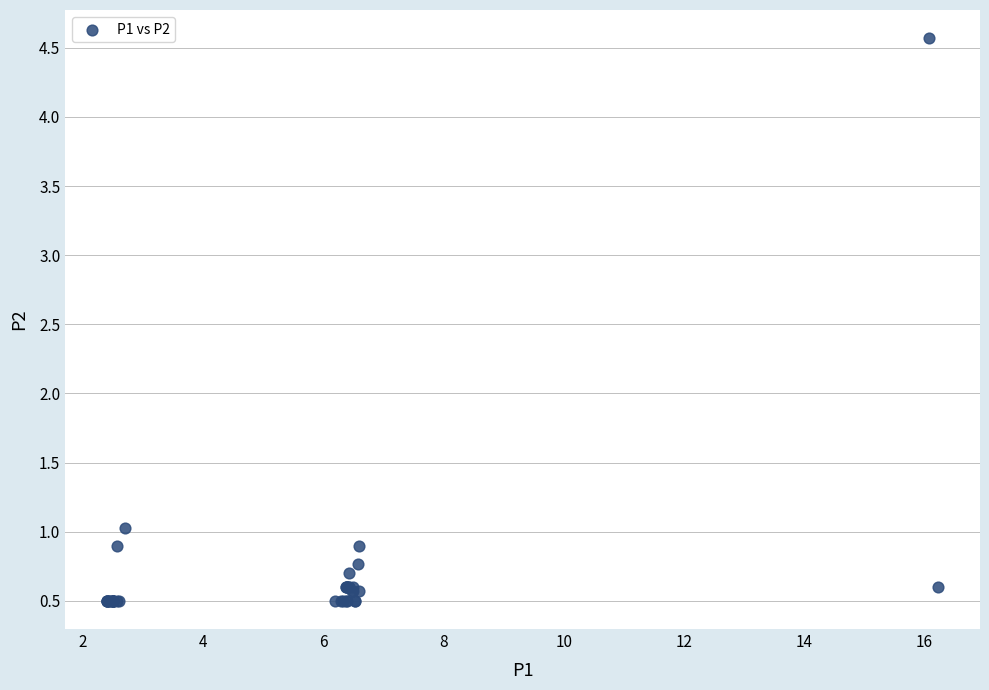

What Y value in the scatter plot is closest to 2?

1.0